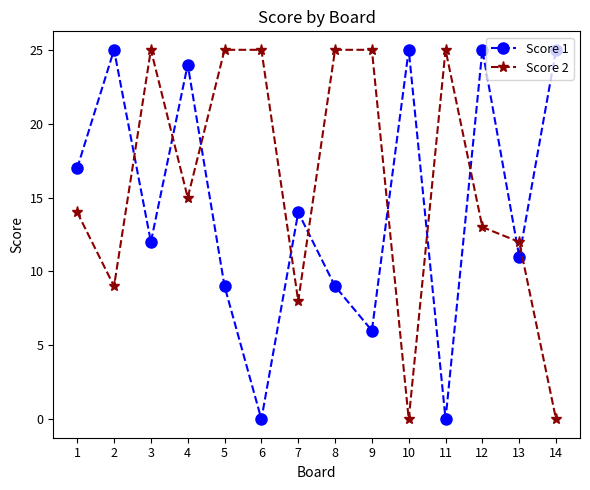

Rank the series by their average value, from highest to lowest.

Score 2, Score 1